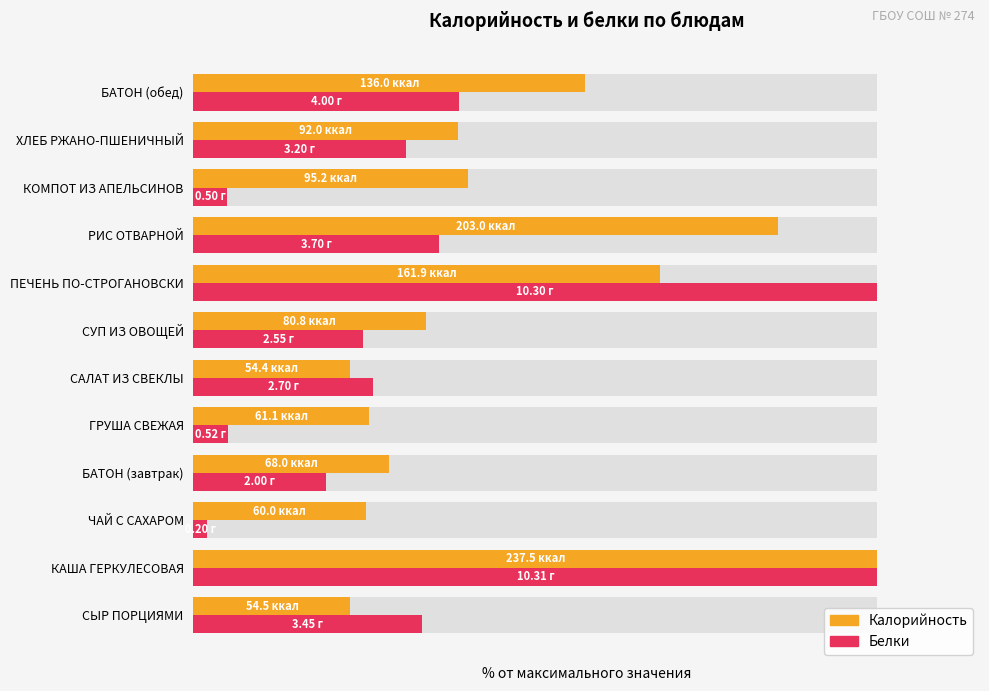

How many groups of bars are there?

12